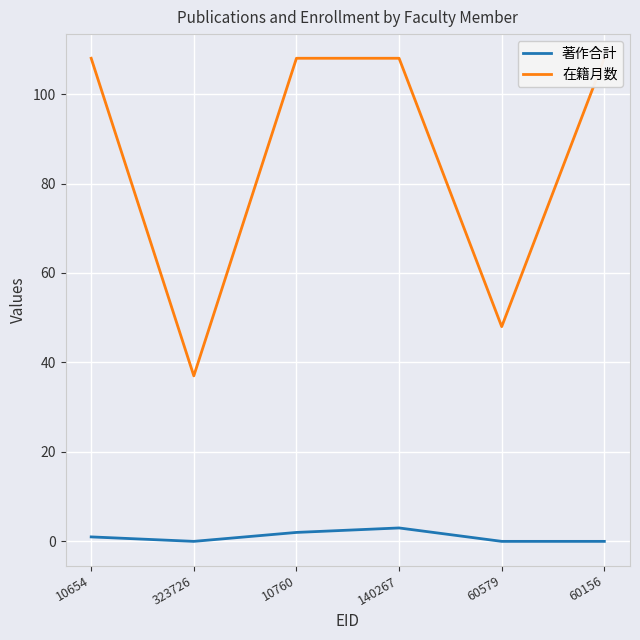

Reading left to right, what are all the values shown in this chart?

著作合計: 1	0	2	3	0	0
在籍月数: 108	37	108	108	48	108